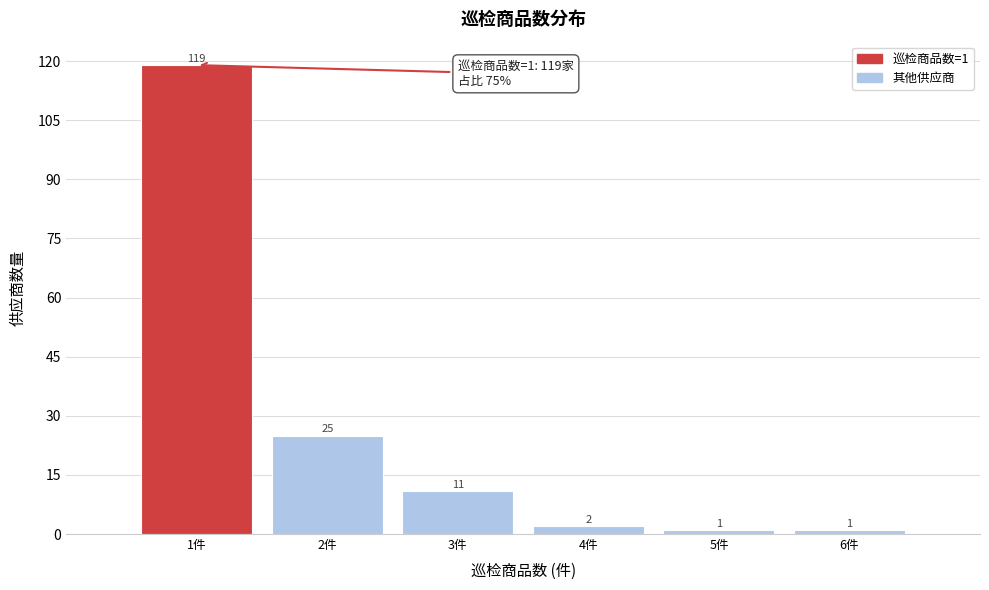

Reading left to right, extract all data points from this chart.

119	25	11	2	1	1